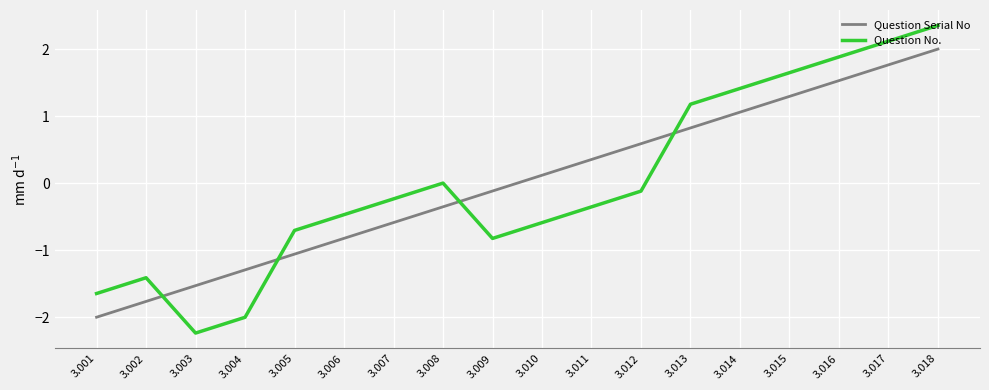

At which category is the sum across all series the highest?

3.018